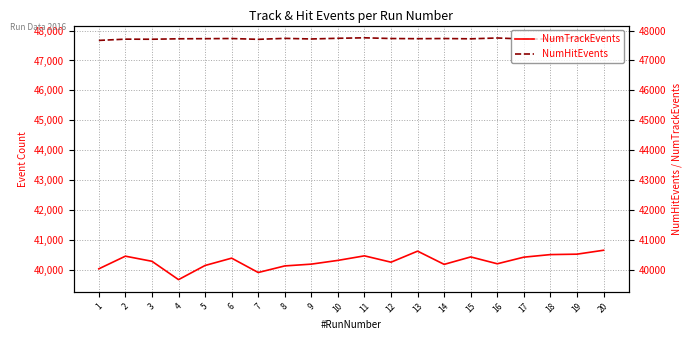

The value of NumTrackEvents at 9 is 40193. True or false?

True